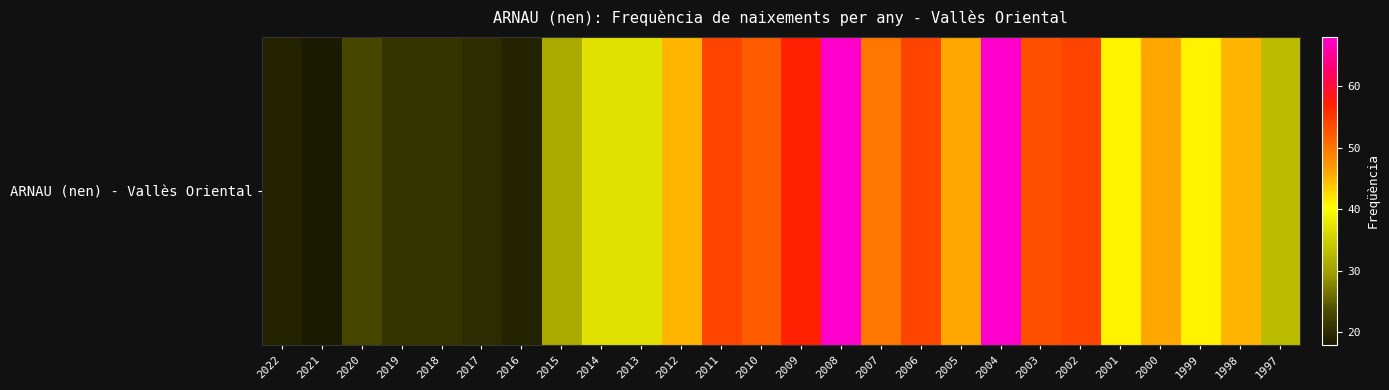

What is the difference between the values at 2010 and 2015?

21